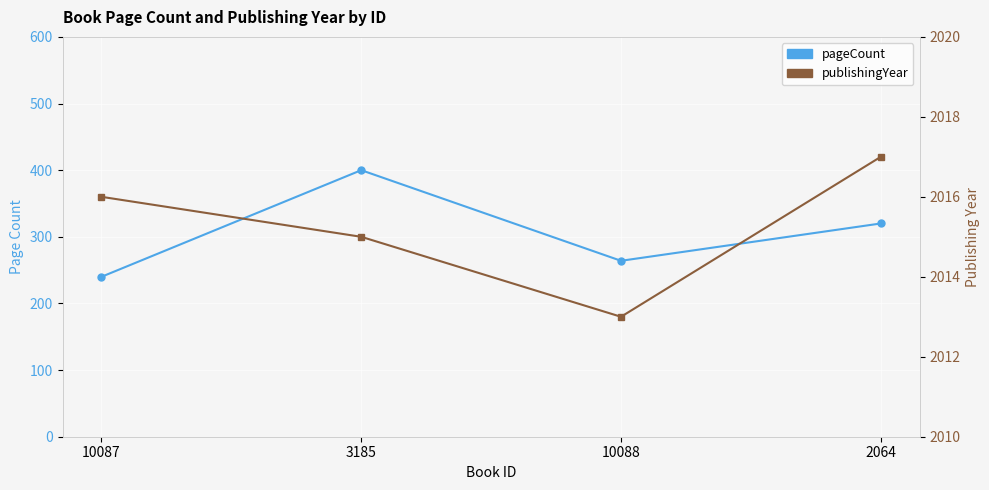

The pageCount series shows 320 at 2064. True or false?

True